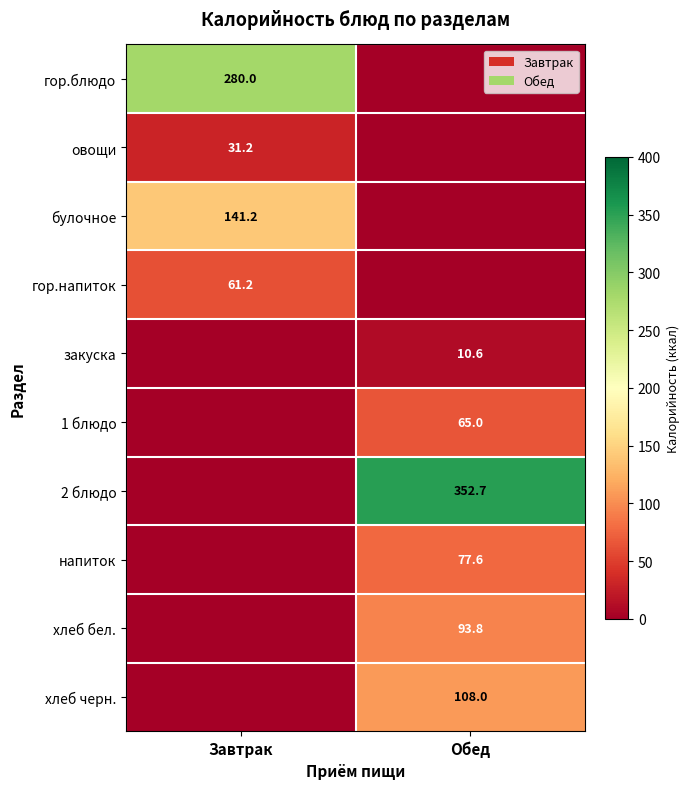

What is the difference between the highest and lowest values at Завтрак?

280.0